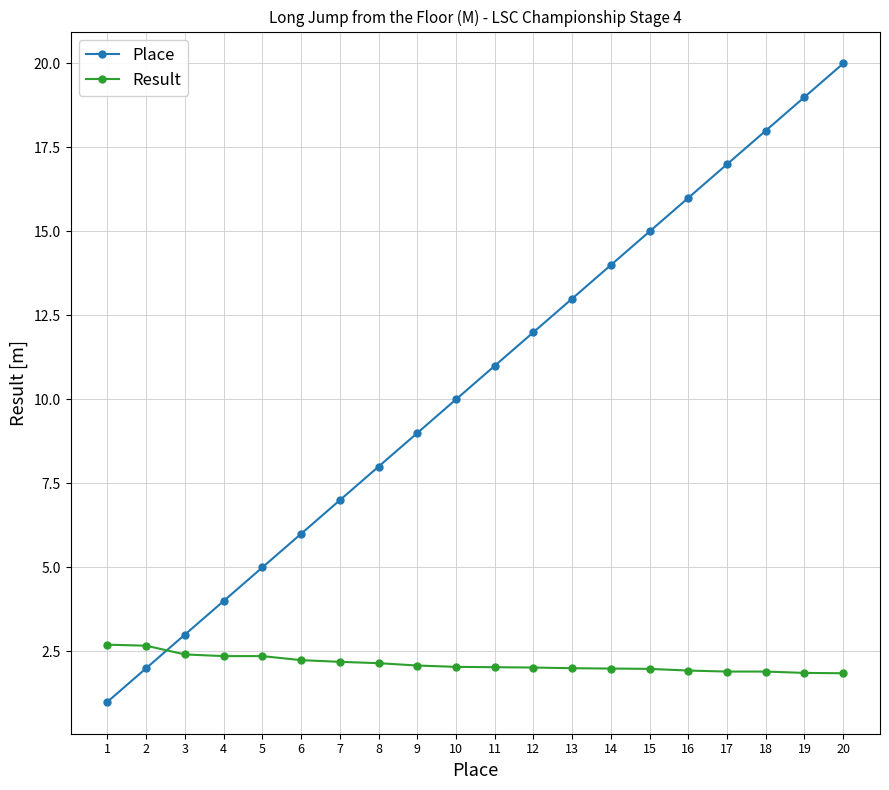

The Result series shows 1.2 at 8. True or false?

False